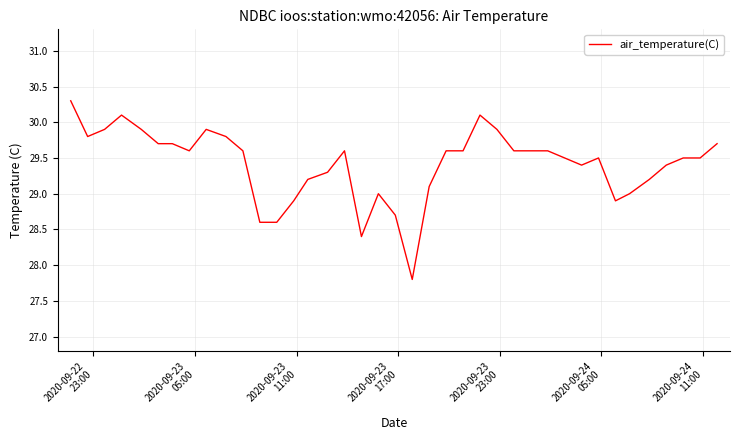

What is the difference between the maximum and minimum values?

2.5